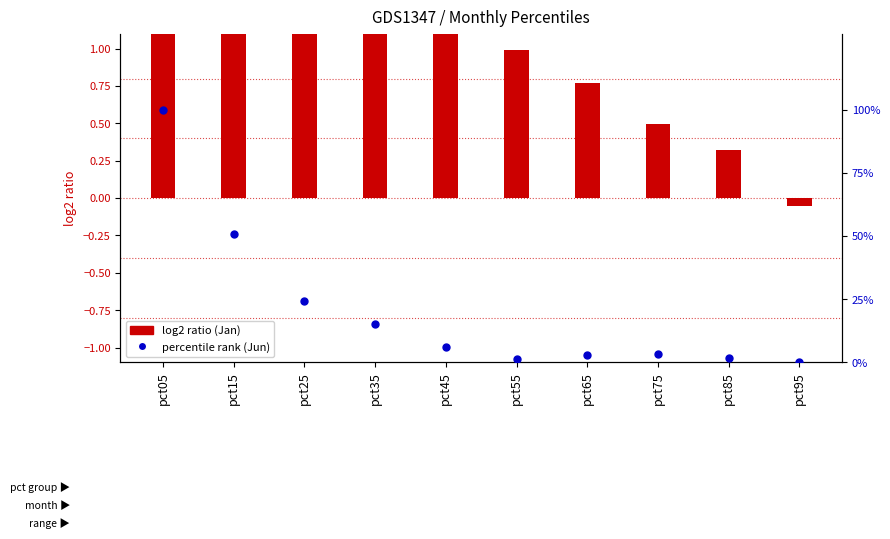

What is the value of the Jan (log2 ratio) bar at the 6th from the left?

1.0